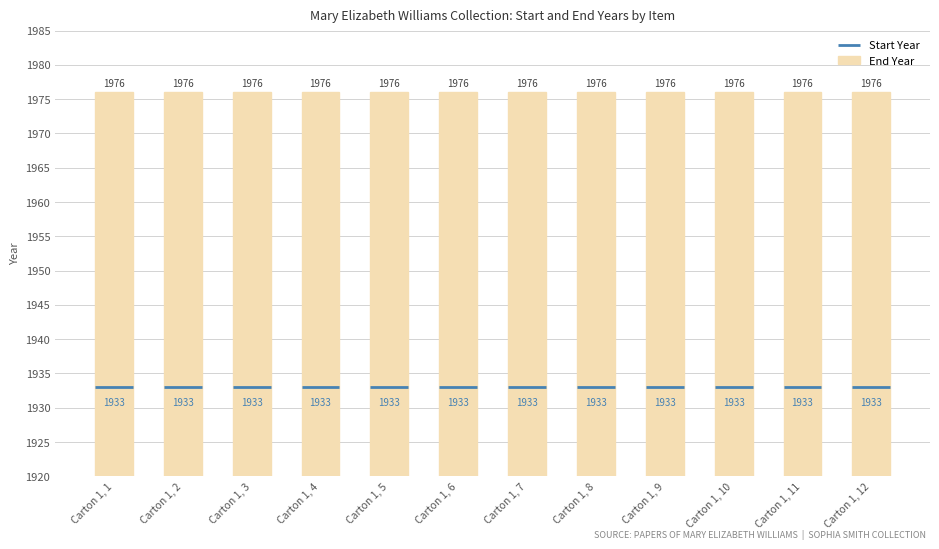

At which category is the sum across all series the highest?

Carton 1, 1